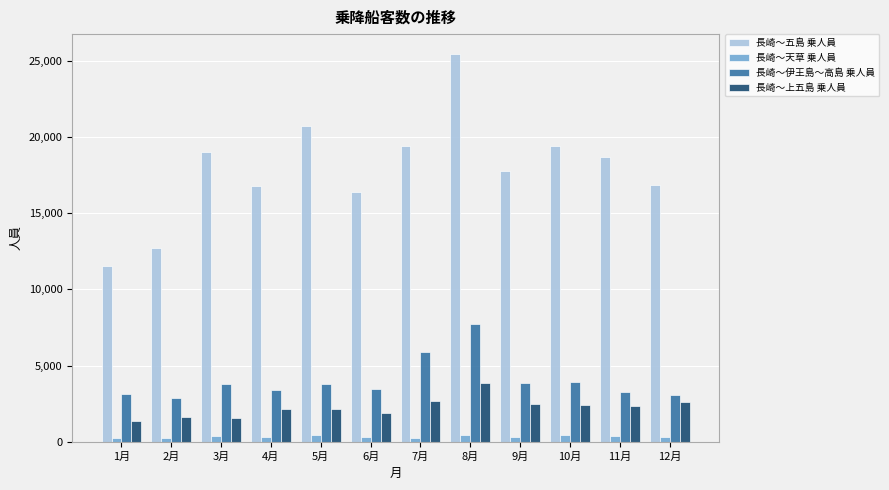

At how many categories does at least one series exceed 5562?

12